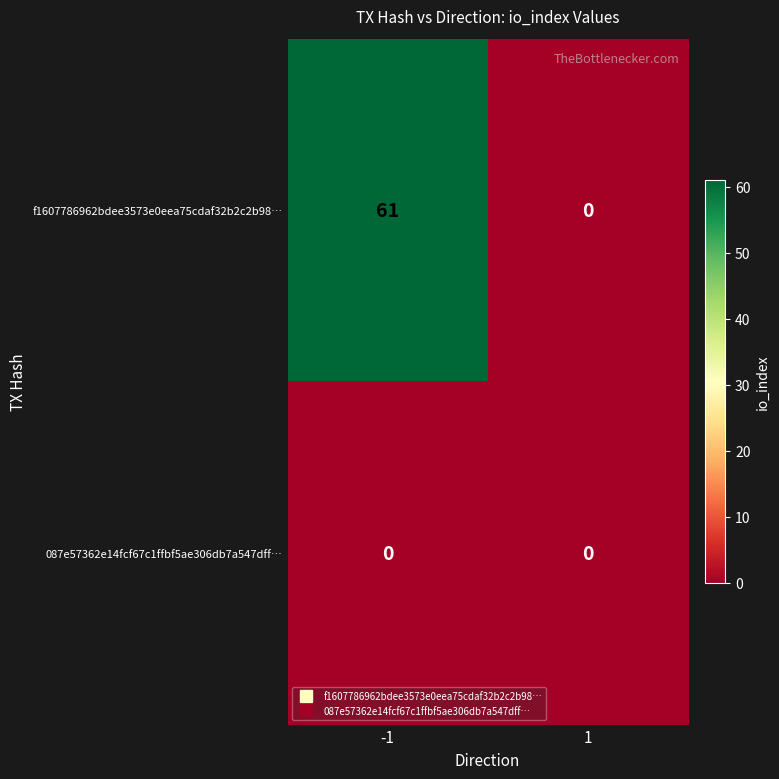

At which category is the sum across all series the highest?

-1